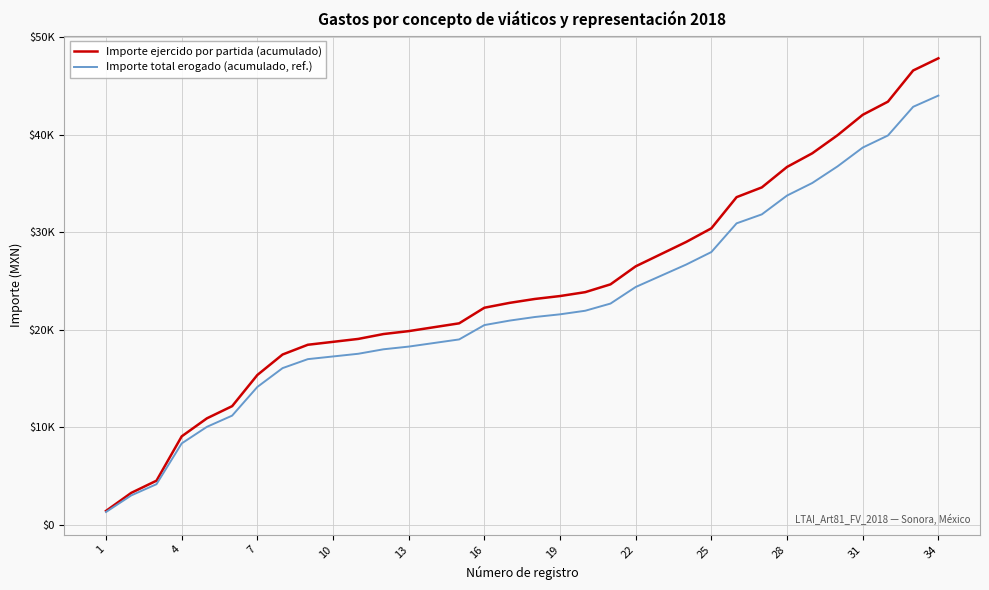

What are all the series names shown in the legend?

Importe ejercido por partida (acumulado), Importe total erogado (acumulado, ref.)